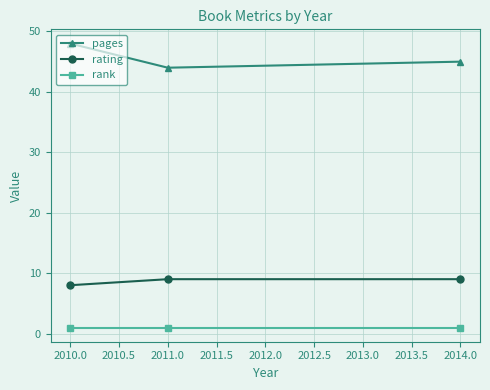

At which label does rating reach its minimum?

2010.0